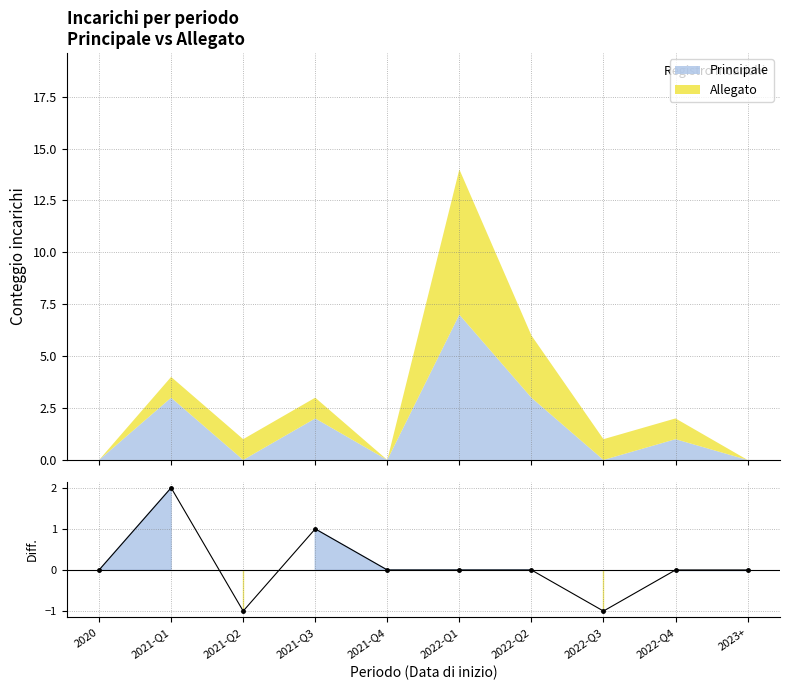

What position from the left is 2021-Q4?

5